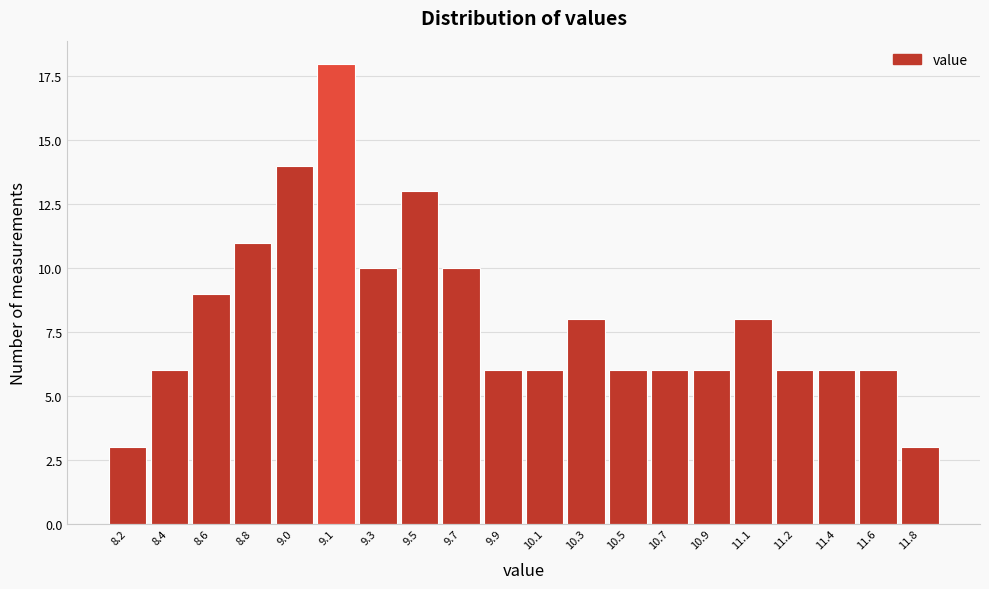

Reading left to right, extract all data points from this chart.

3	6	9	11	14	18	10	13	10	6	6	8	6	6	6	8	6	6	6	3